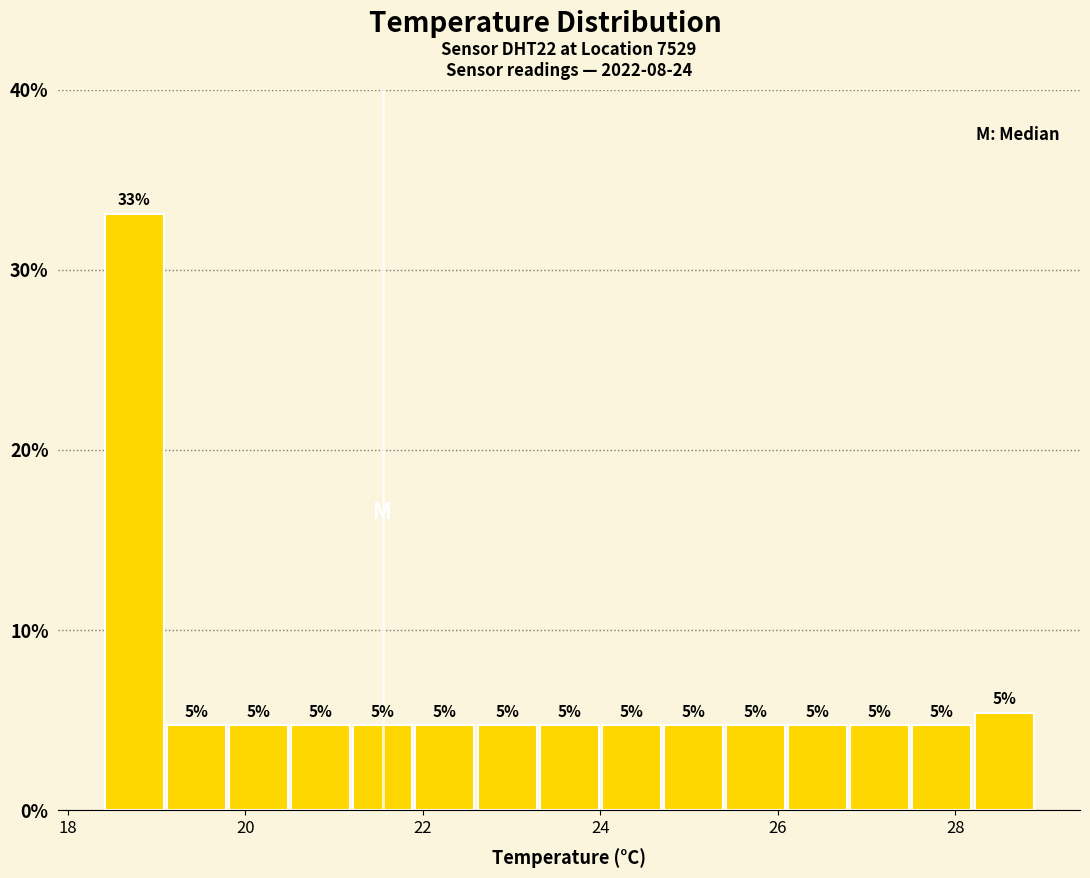

Read against the x-axis, roughly where is the centre of the tallest bar?

18.8